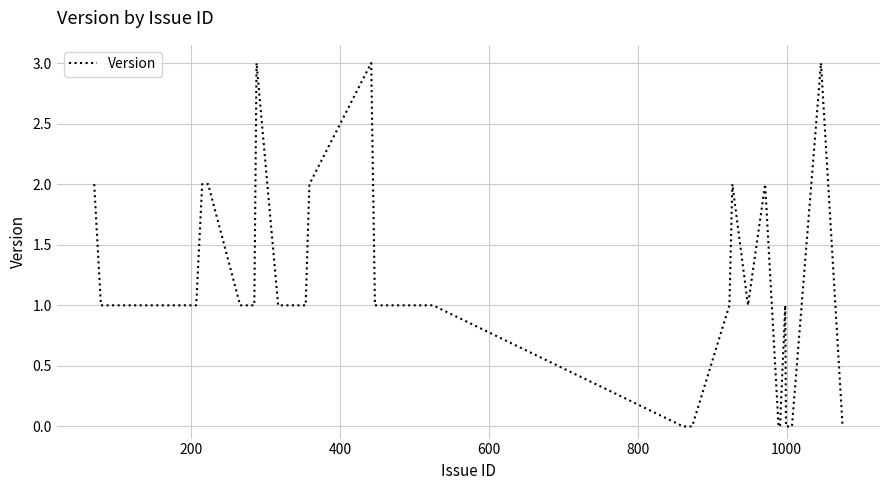

What is the greatest value displayed?

3